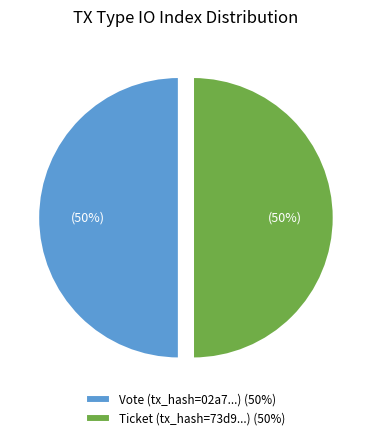

To the nearest percent, what percentage of the pie is Ticket (tx_hash=73d9...) (50%)?

50%